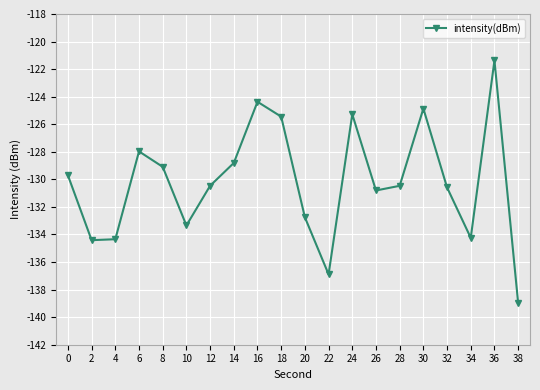

What value does the data have at 36?

-121.4